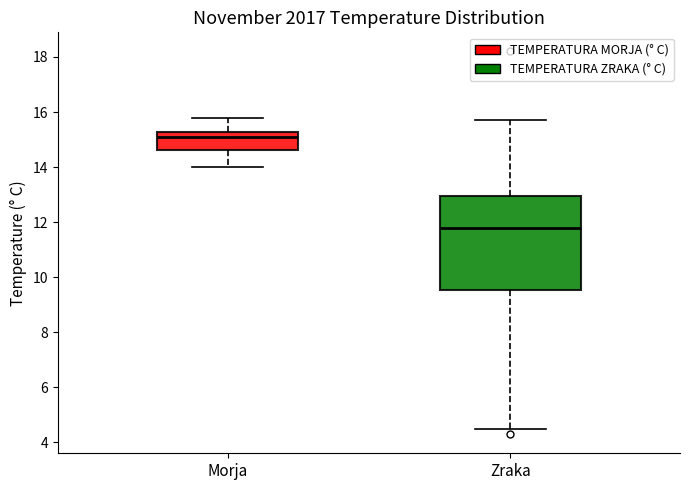

Reading left to right, read every box against the y-axis: the position of its median line, the range the box covers, and the ends of its whiskers. The values are not printed on the chart, so give them approximately, as read against the axis.

Morja: median 15.2 (just below the box's upper edge), box 14.6 to 15.2, whiskers 14.0 to 15.8
Zraka: median 11.8, box 9.6 to 13.0, whiskers 4.6 to 15.8